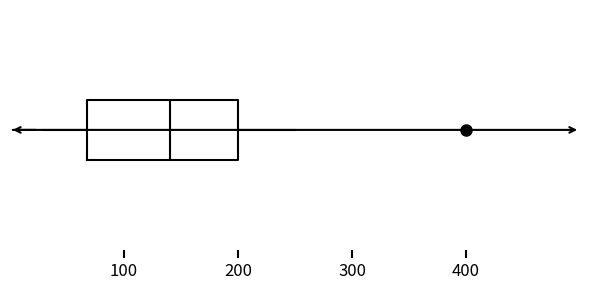

Where is the right edge of the box on the x-axis? The values are not printed on the chart, so give them approximately, as read against the axis.

200